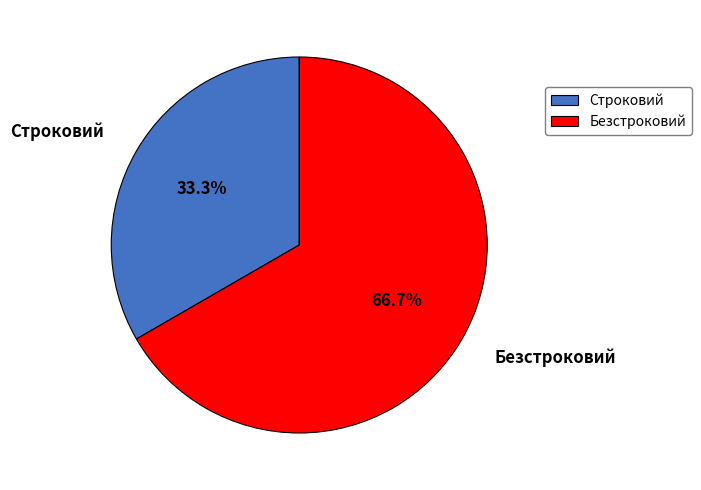

Rank the categories by value from highest to lowest.

Безстроковий, Строковий